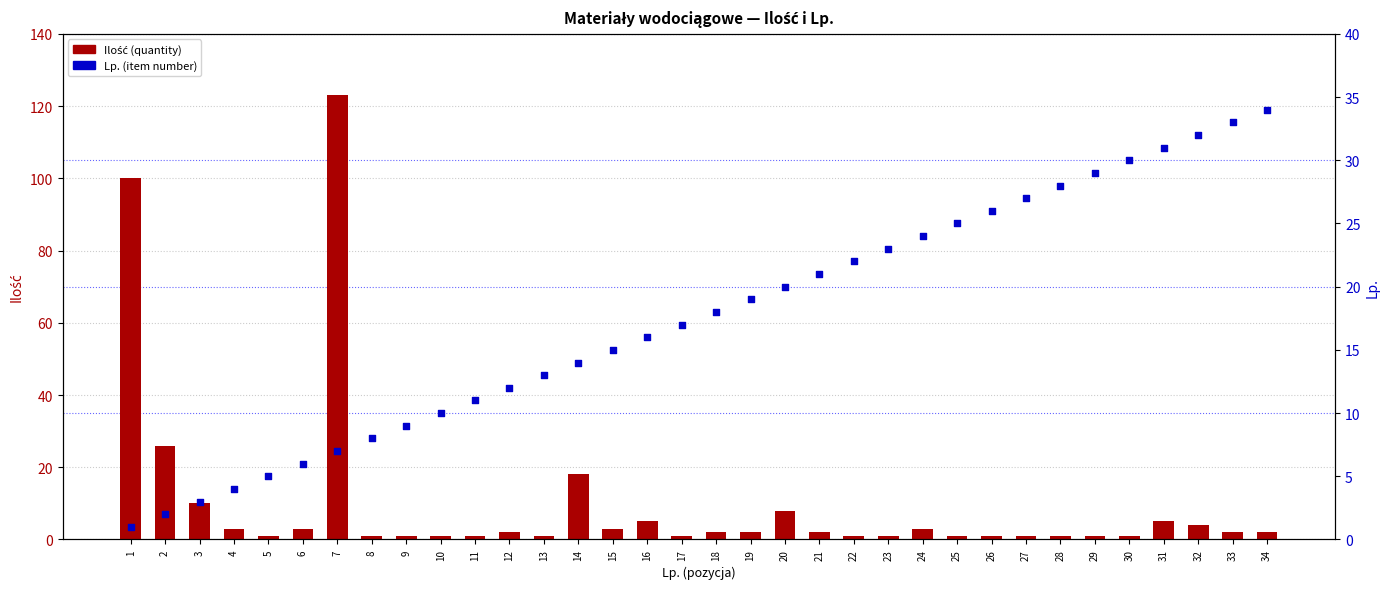

What are all the series names shown in the legend?

Ilość, Lp.